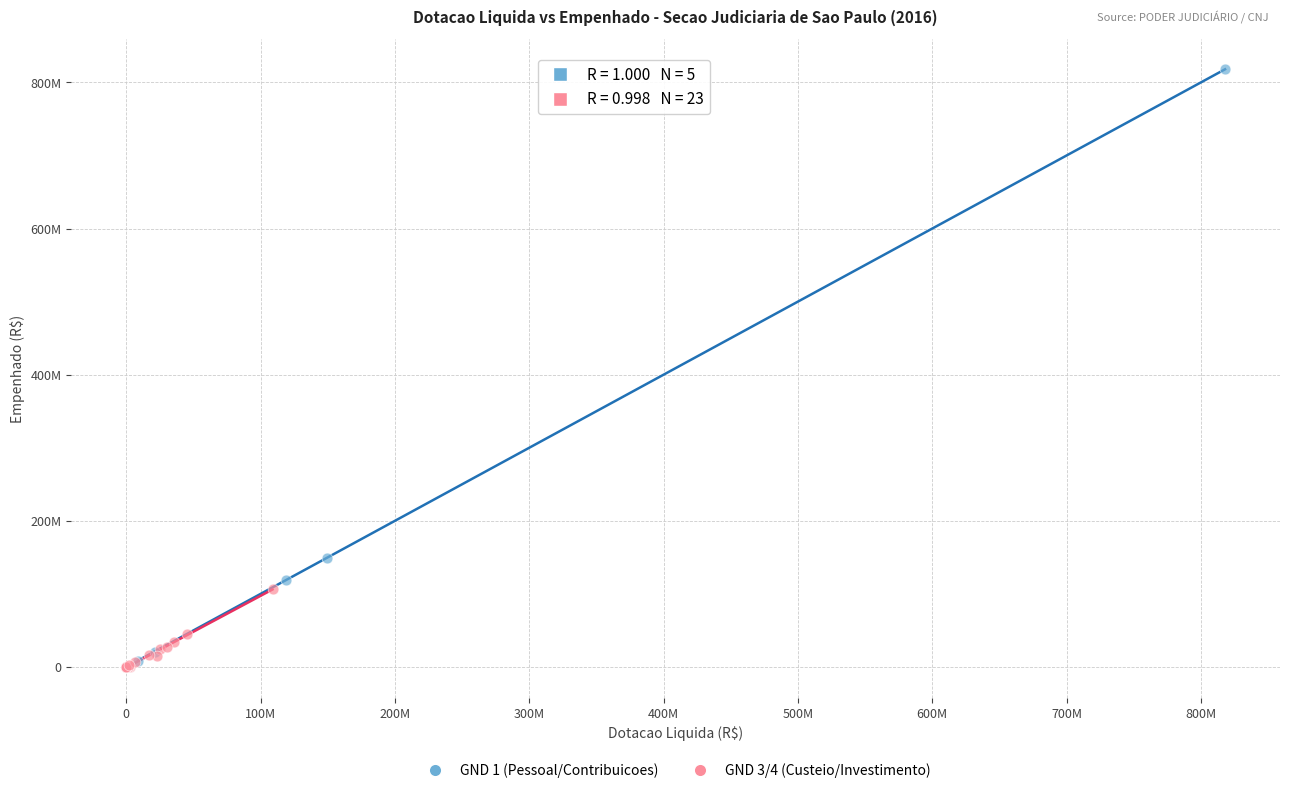

Which series contains the lowest Y value?

GND 3/4 (Custeio/Investimento)